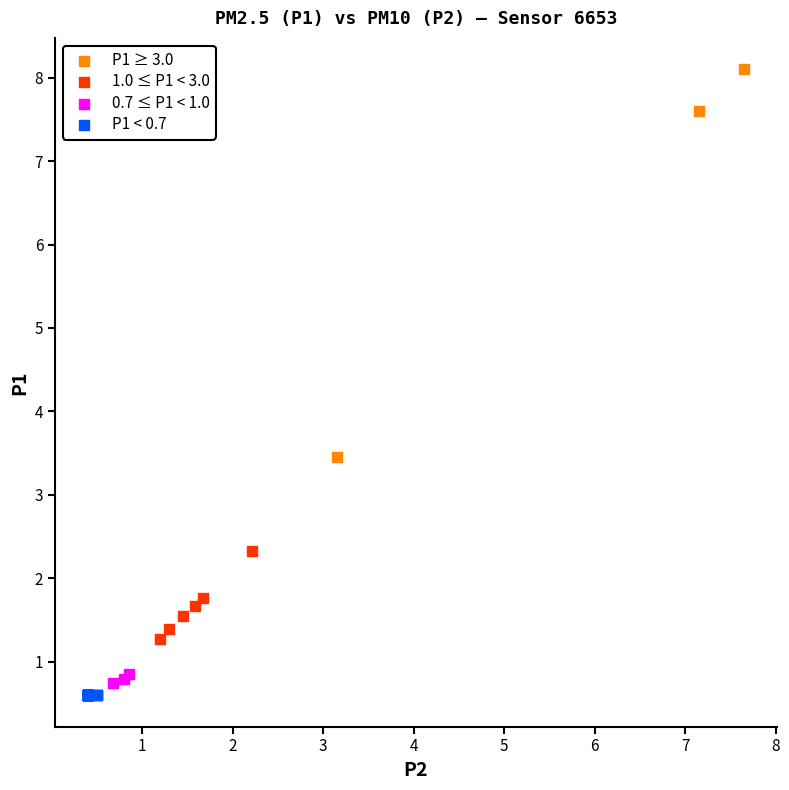

Which series contains the highest Y value?

P1 ≥ 3.0